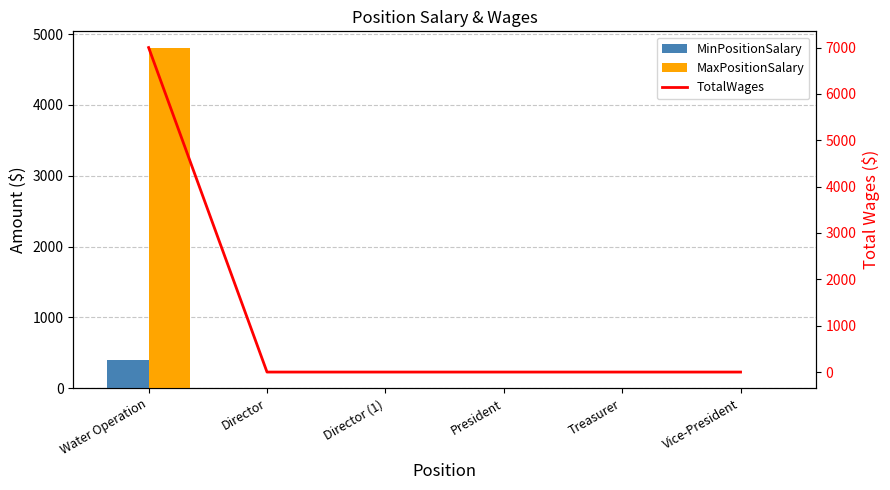

What is the maximum value shown in the chart?

7000